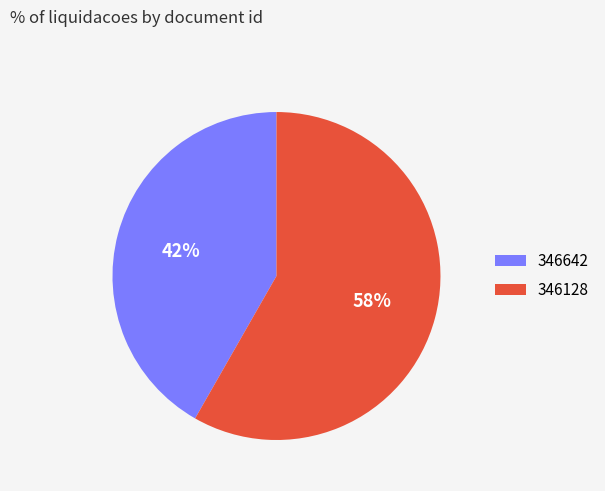

What percentage is the 346128 slice, to the nearest percent?

58%